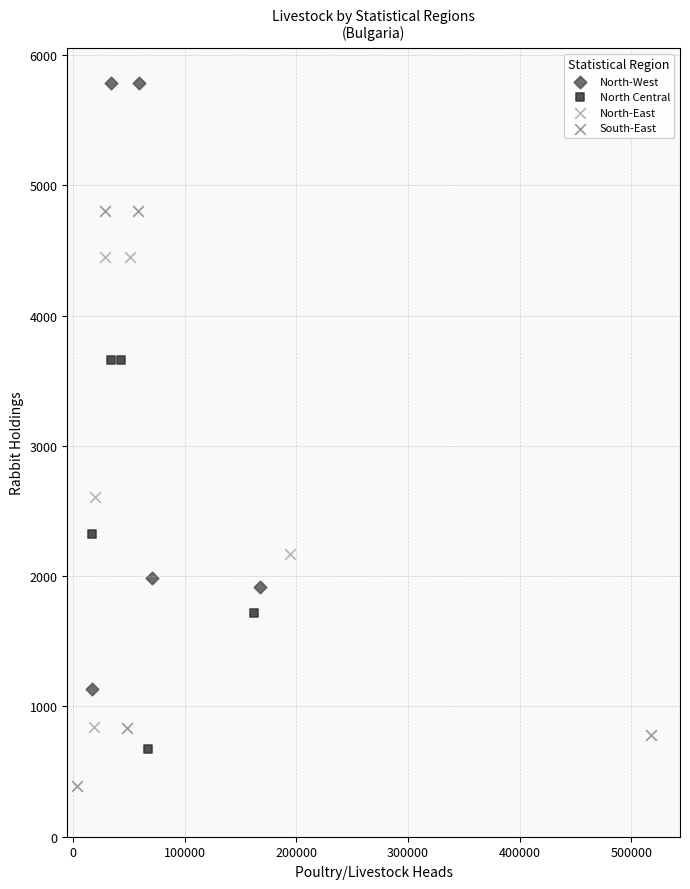

What are all the series names shown in the legend?

North-West, North Central, North-East, South-East